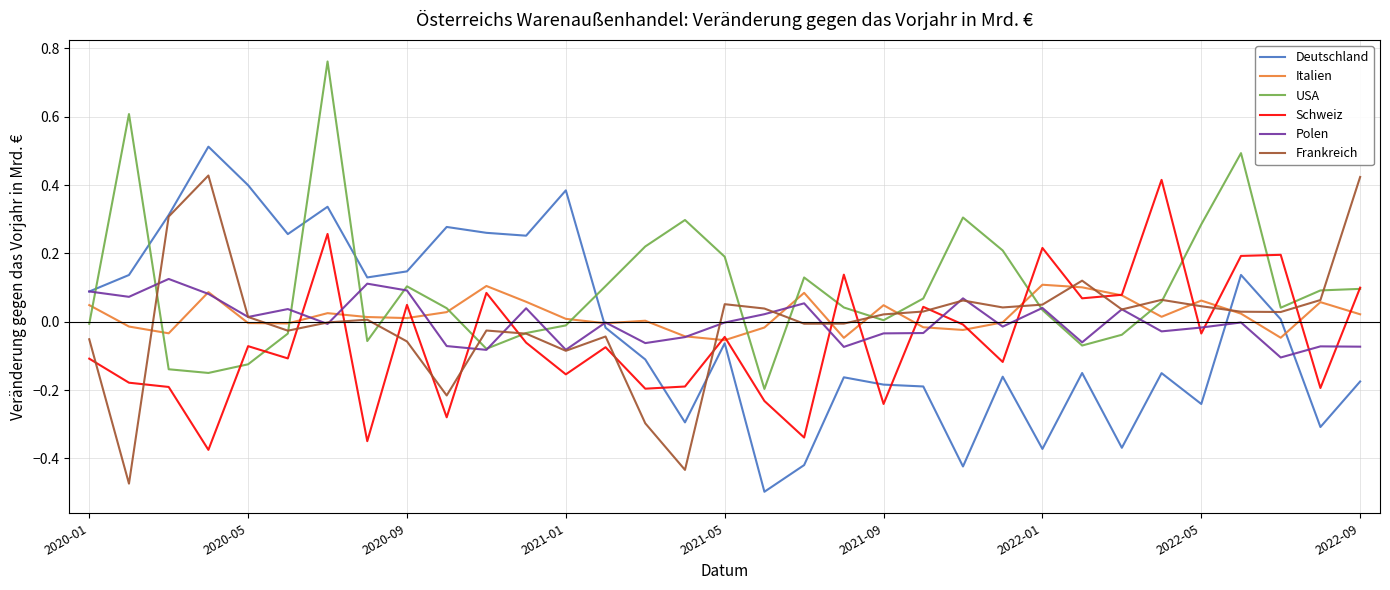

Which series ends up on top after the final intersection of USA and Italien?

USA